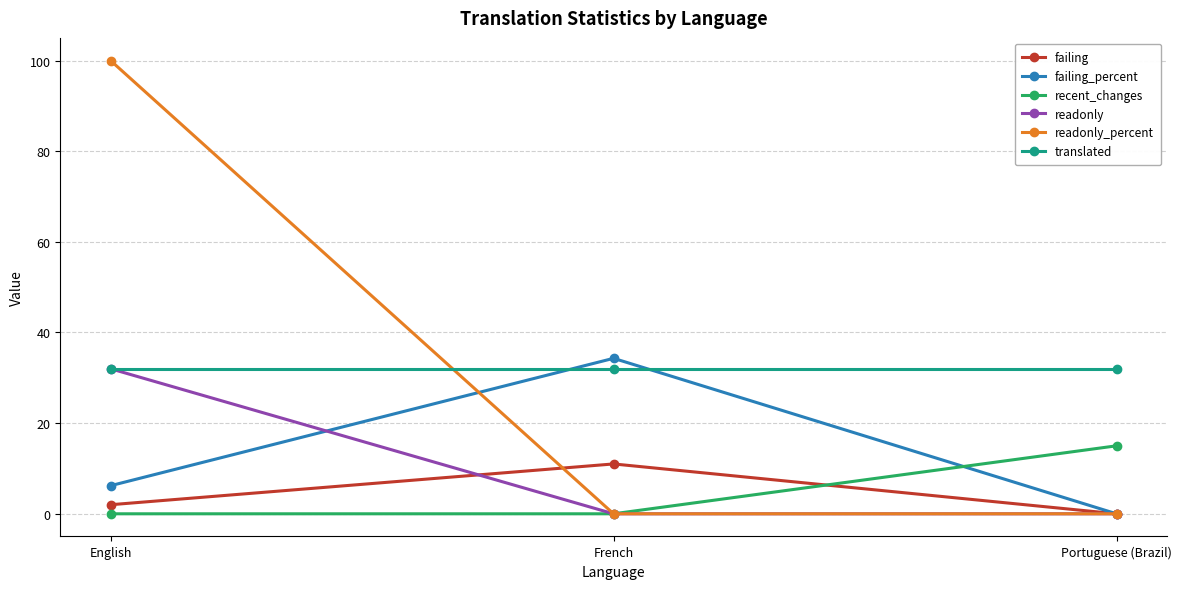

Does the chart have visible grid lines?

Yes